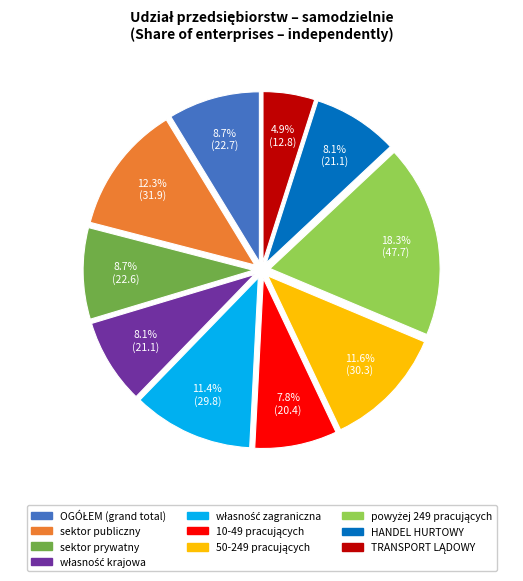

To the nearest percent, what is the average slice percentage?

10%